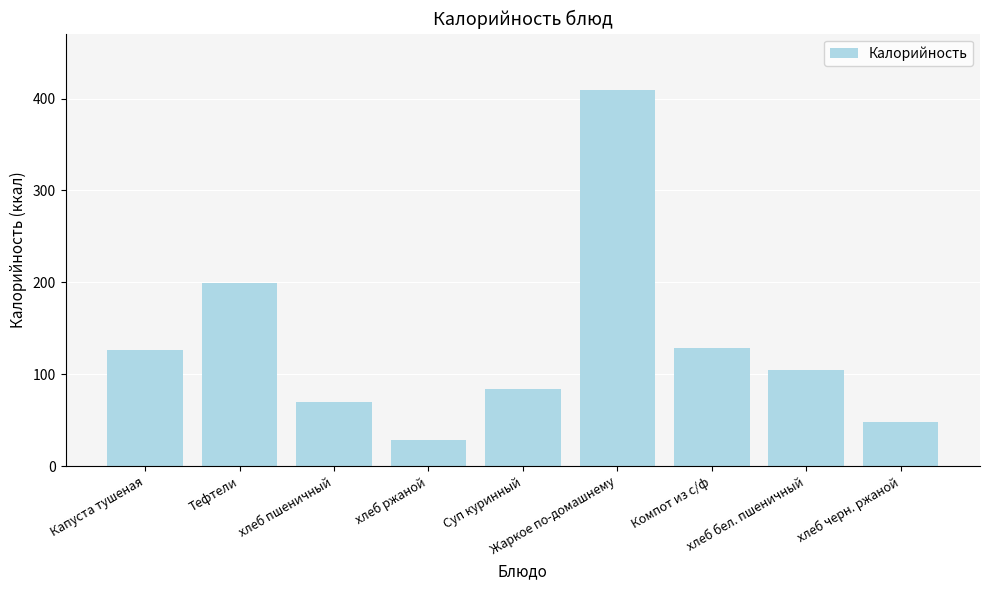

At which category does the chart reach its minimum across all series?

хлеб ржаной